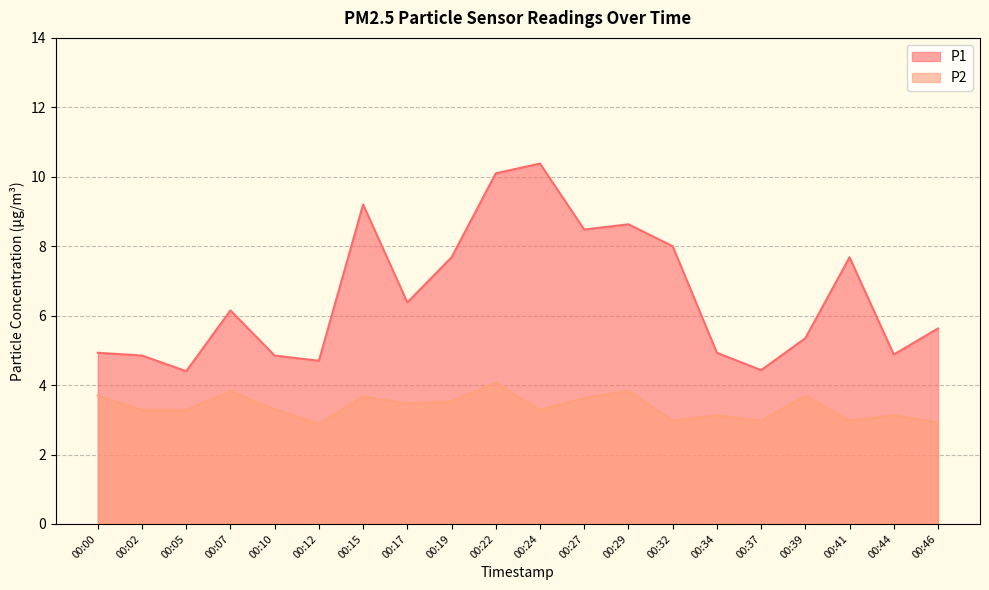

What is the value of the P2 point at the 2nd from the left?

3.3